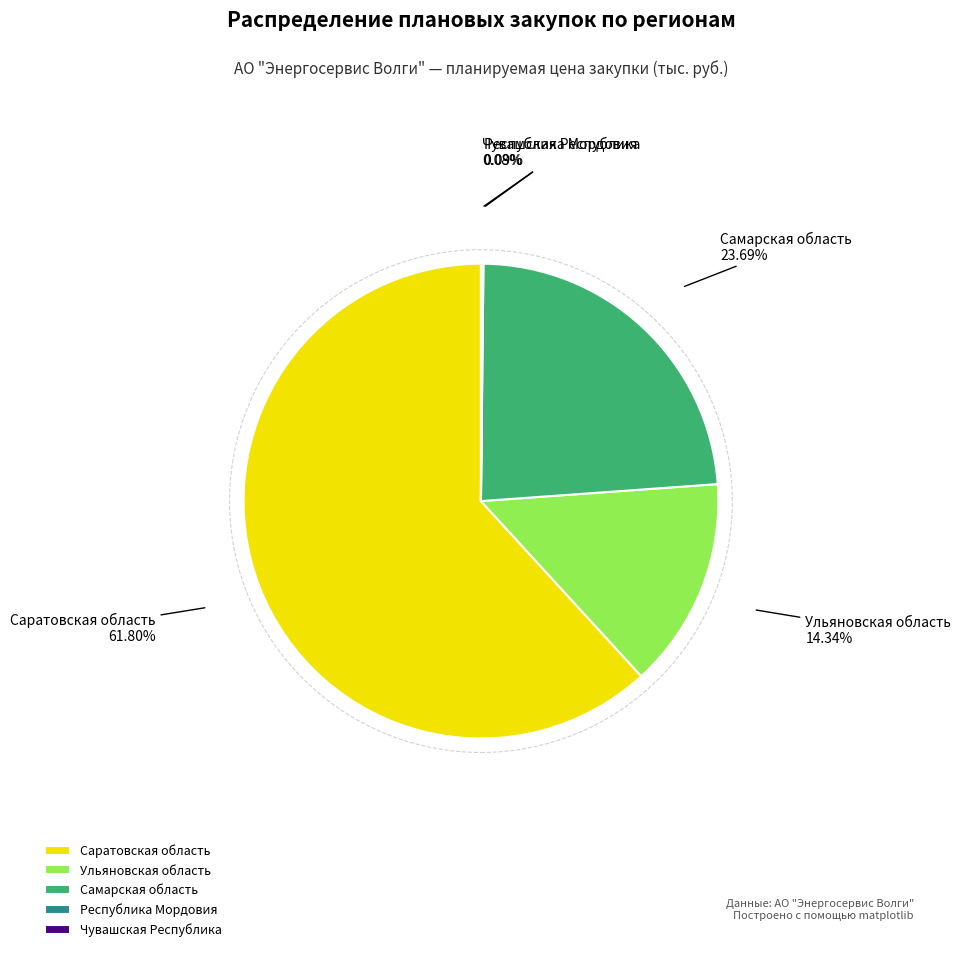

Is there any slice that represents more than half of the pie?

Yes